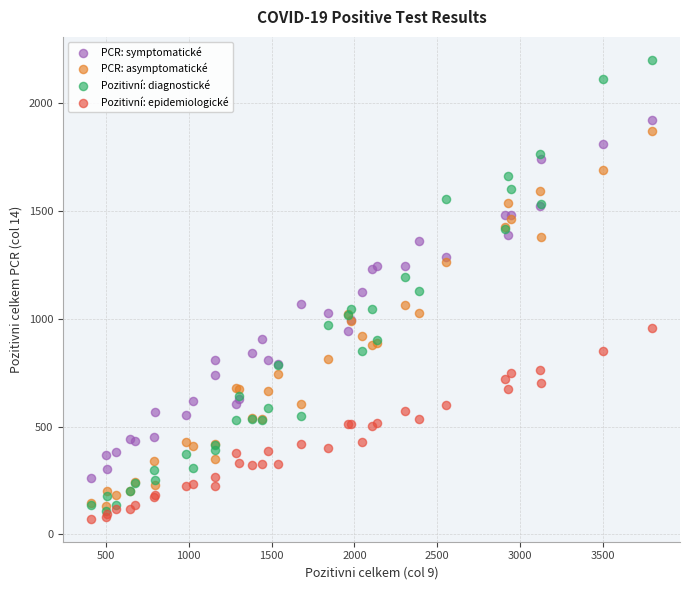

What are all the series names shown in the legend?

PCR: symptomatické, PCR: asymptomatické, Pozitivní: diagnostické, Pozitivní: epidemiologické